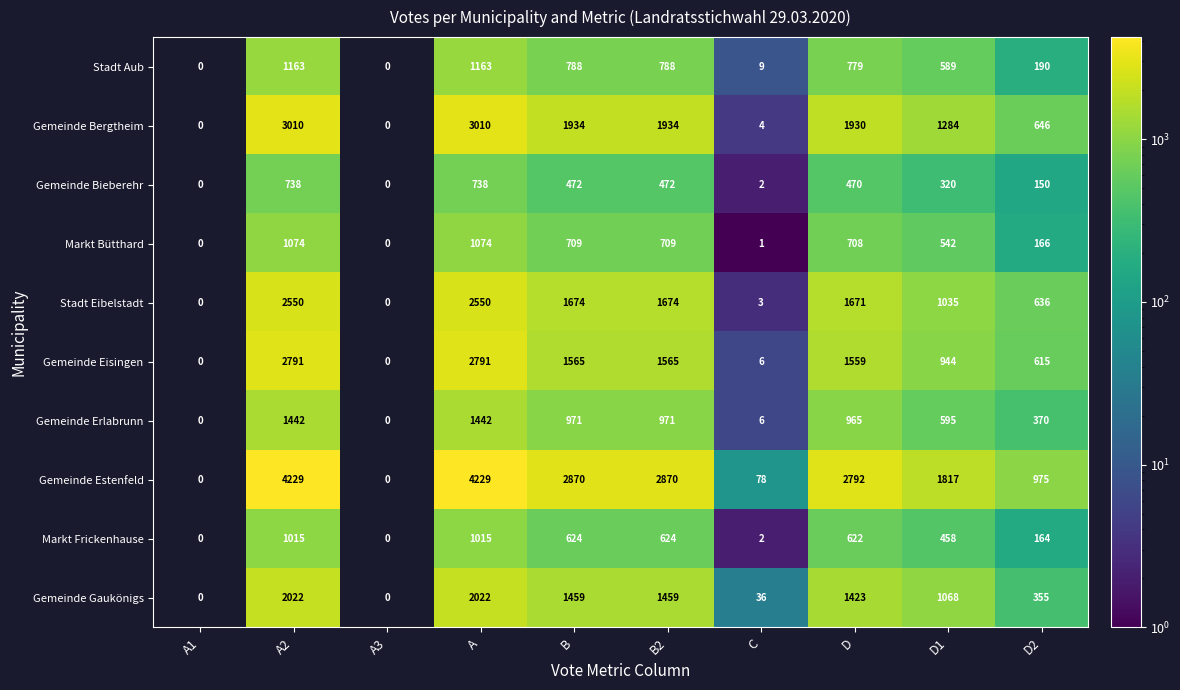

What is the difference between the Gemeinde Estenfeld values at C and D2?

897